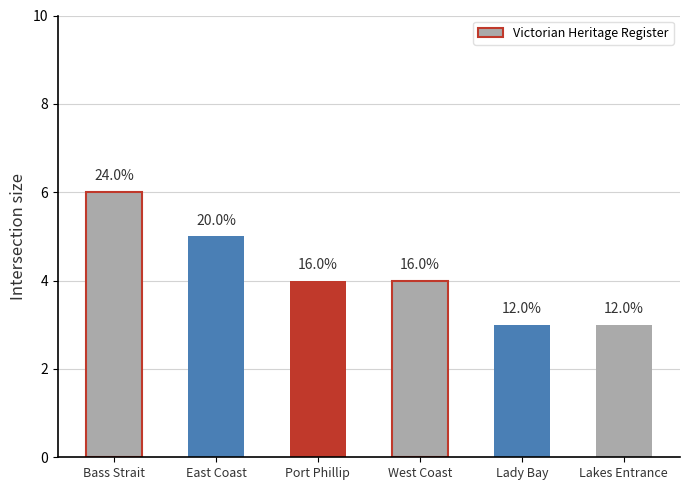

Does the chart contain any negative values?

No